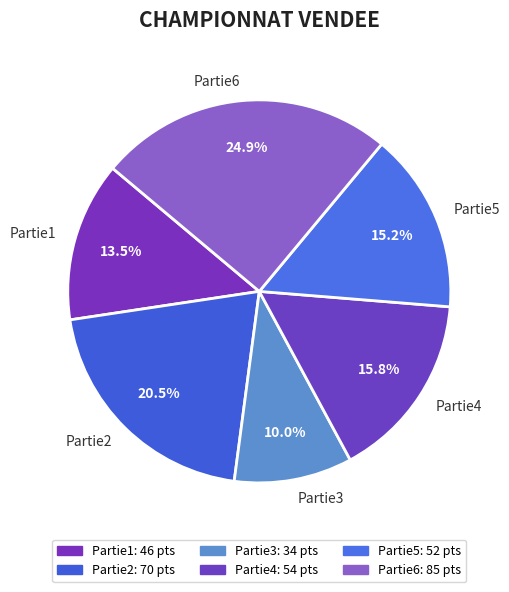

What is the largest slice in the pie chart?

Partie6